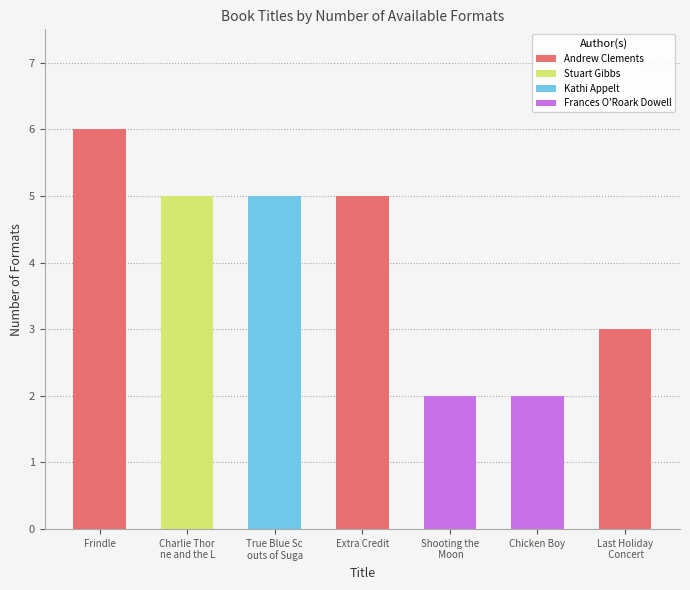

What is the label of the 7th bar from the left?

Last Holiday Concert